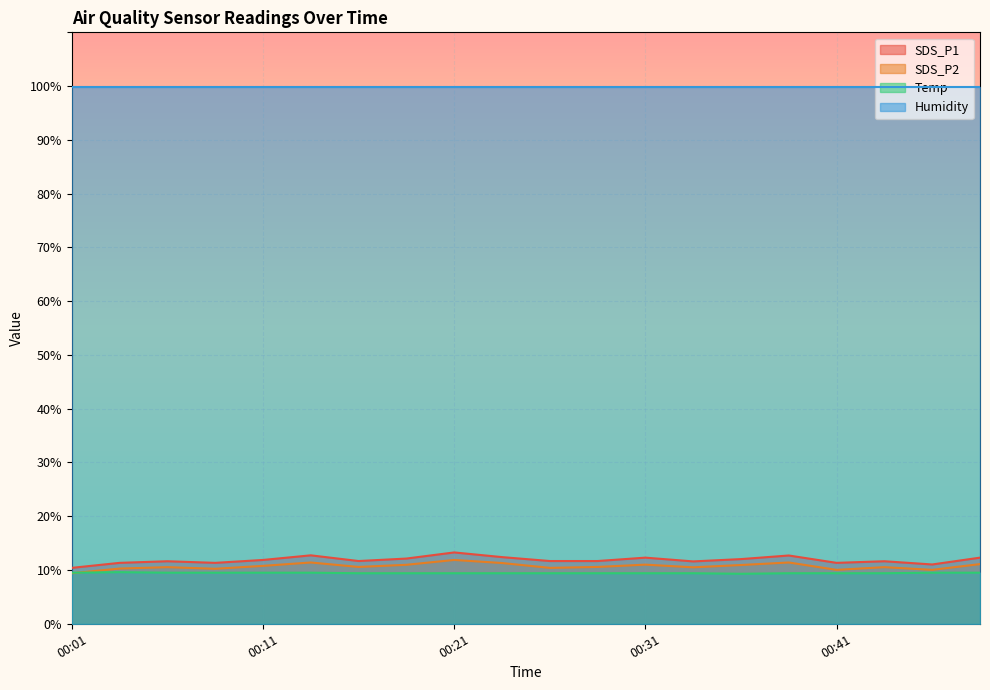

What is the value of the SDS_P2 point at the 17th from the left?

10.0